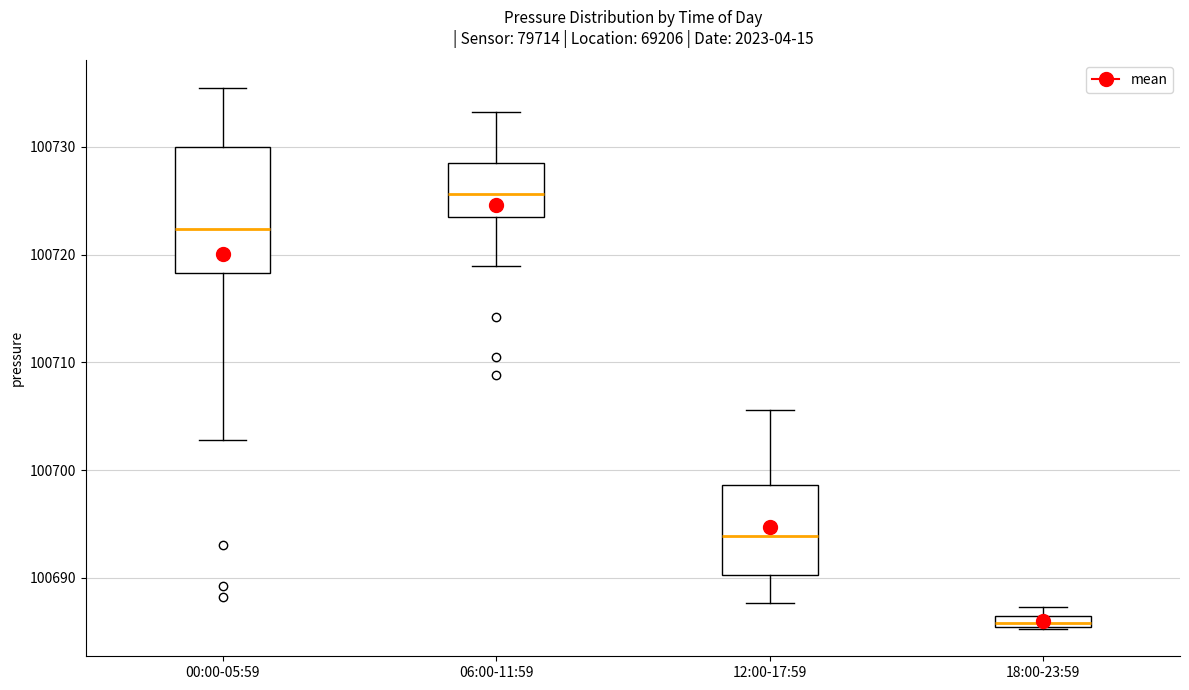

Which box has the lowest median line?

18:00-23:59